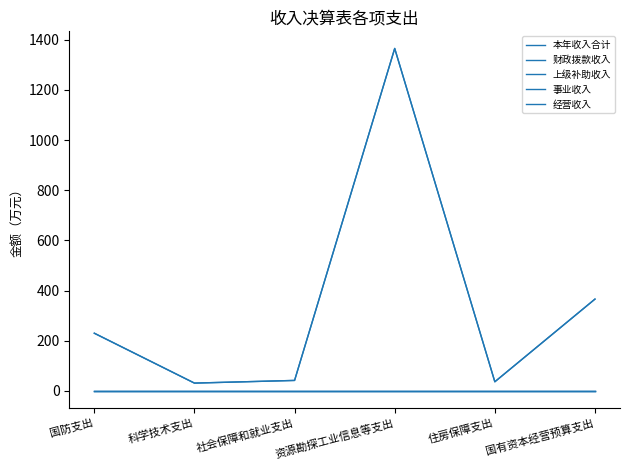

Between 科学技术支出 and 国有资本经营预算支出, which series saw the biggest shift?

本年收入合计